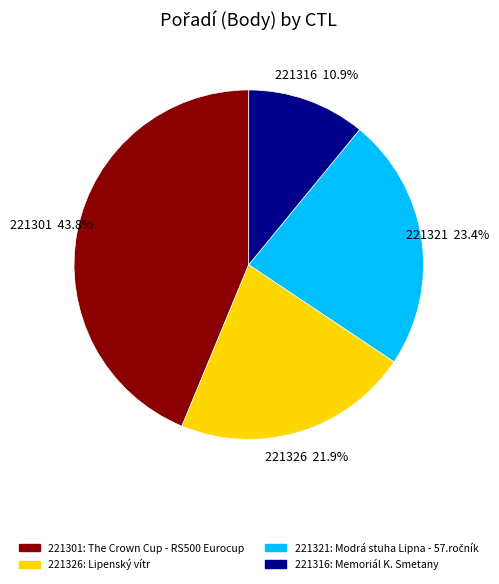

To the nearest percent, what percentage of the pie is 221326?

22%